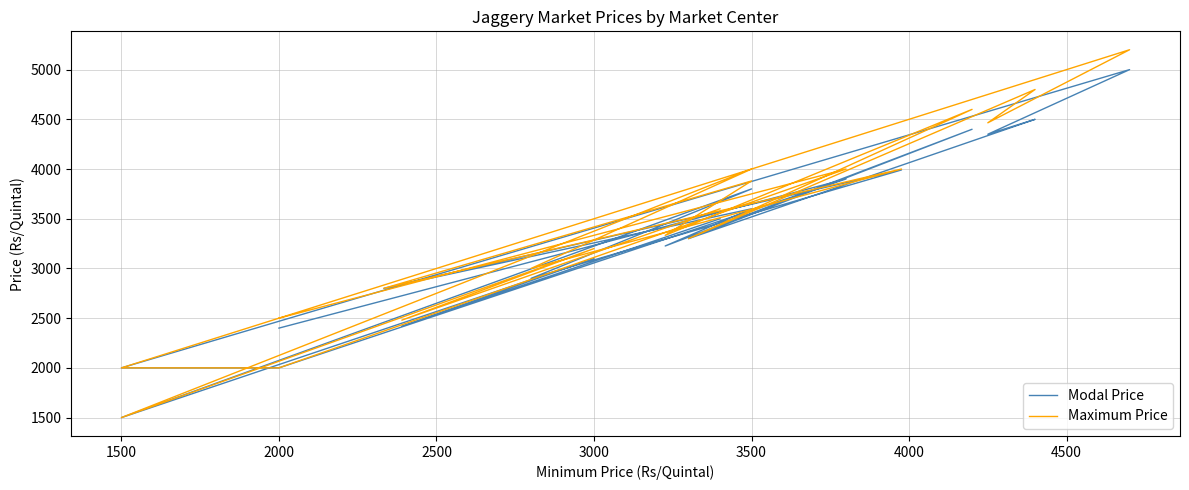

True or false: Modal Price and Maximum Price cross at least once.

False